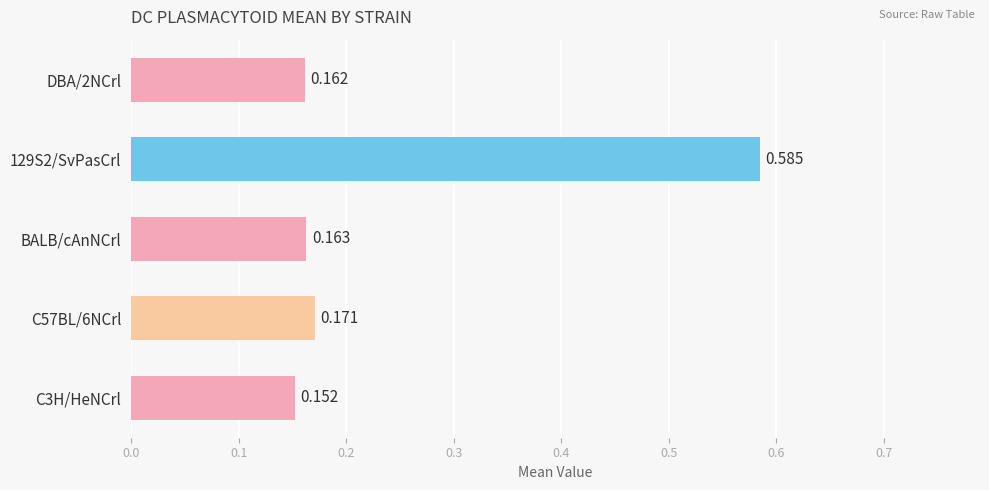

Which has a higher value, DBA/2NCrl or BALB/cAnNCrl?

BALB/cAnNCrl